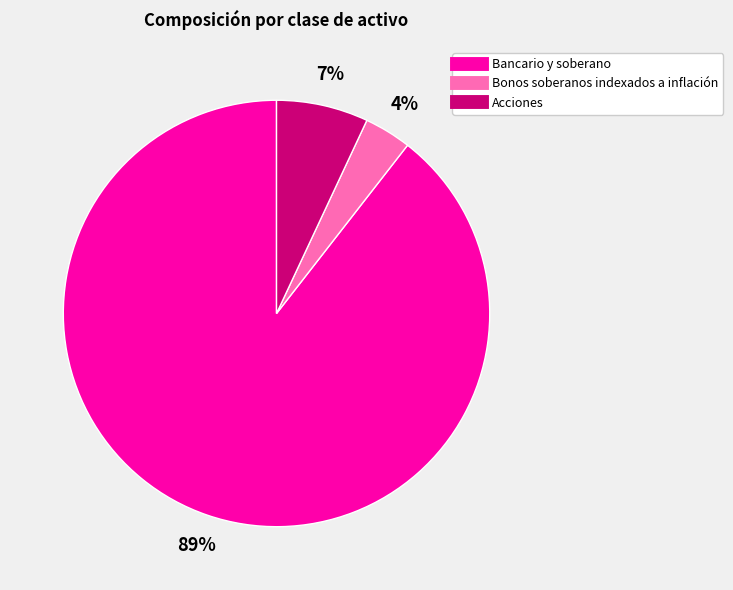

Which category accounts for the majority?

Bancario y soberano